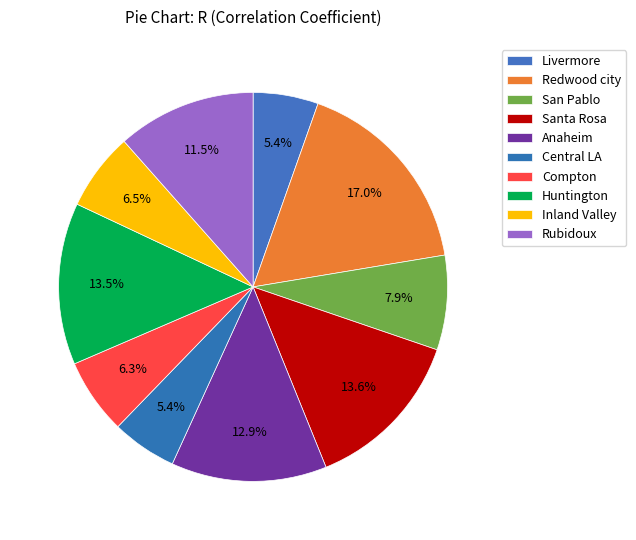

Which has a higher value, Inland Valley or Redwood city?

Redwood city